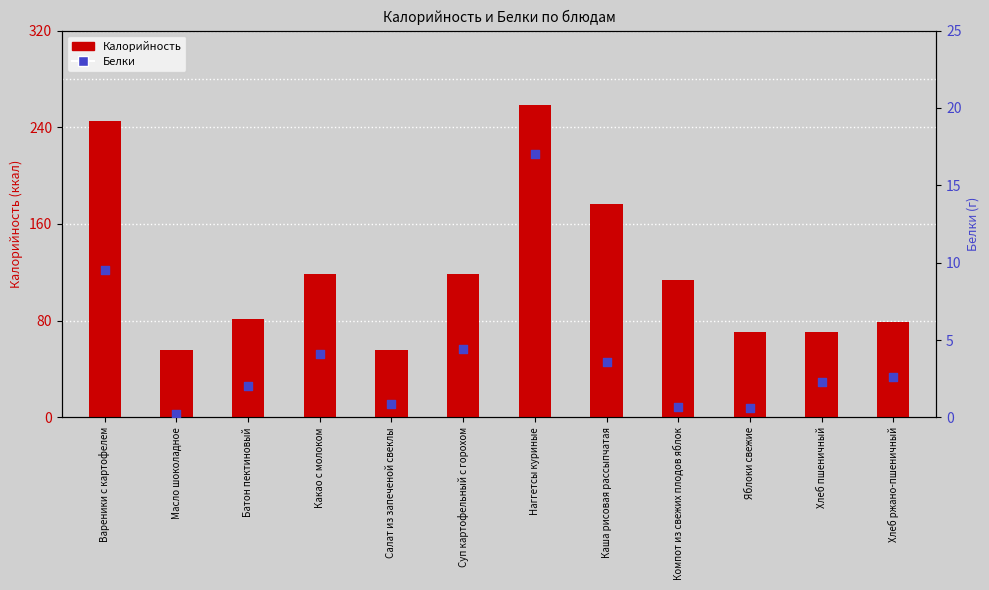

Which series contains the highest Y value?

Калорийность